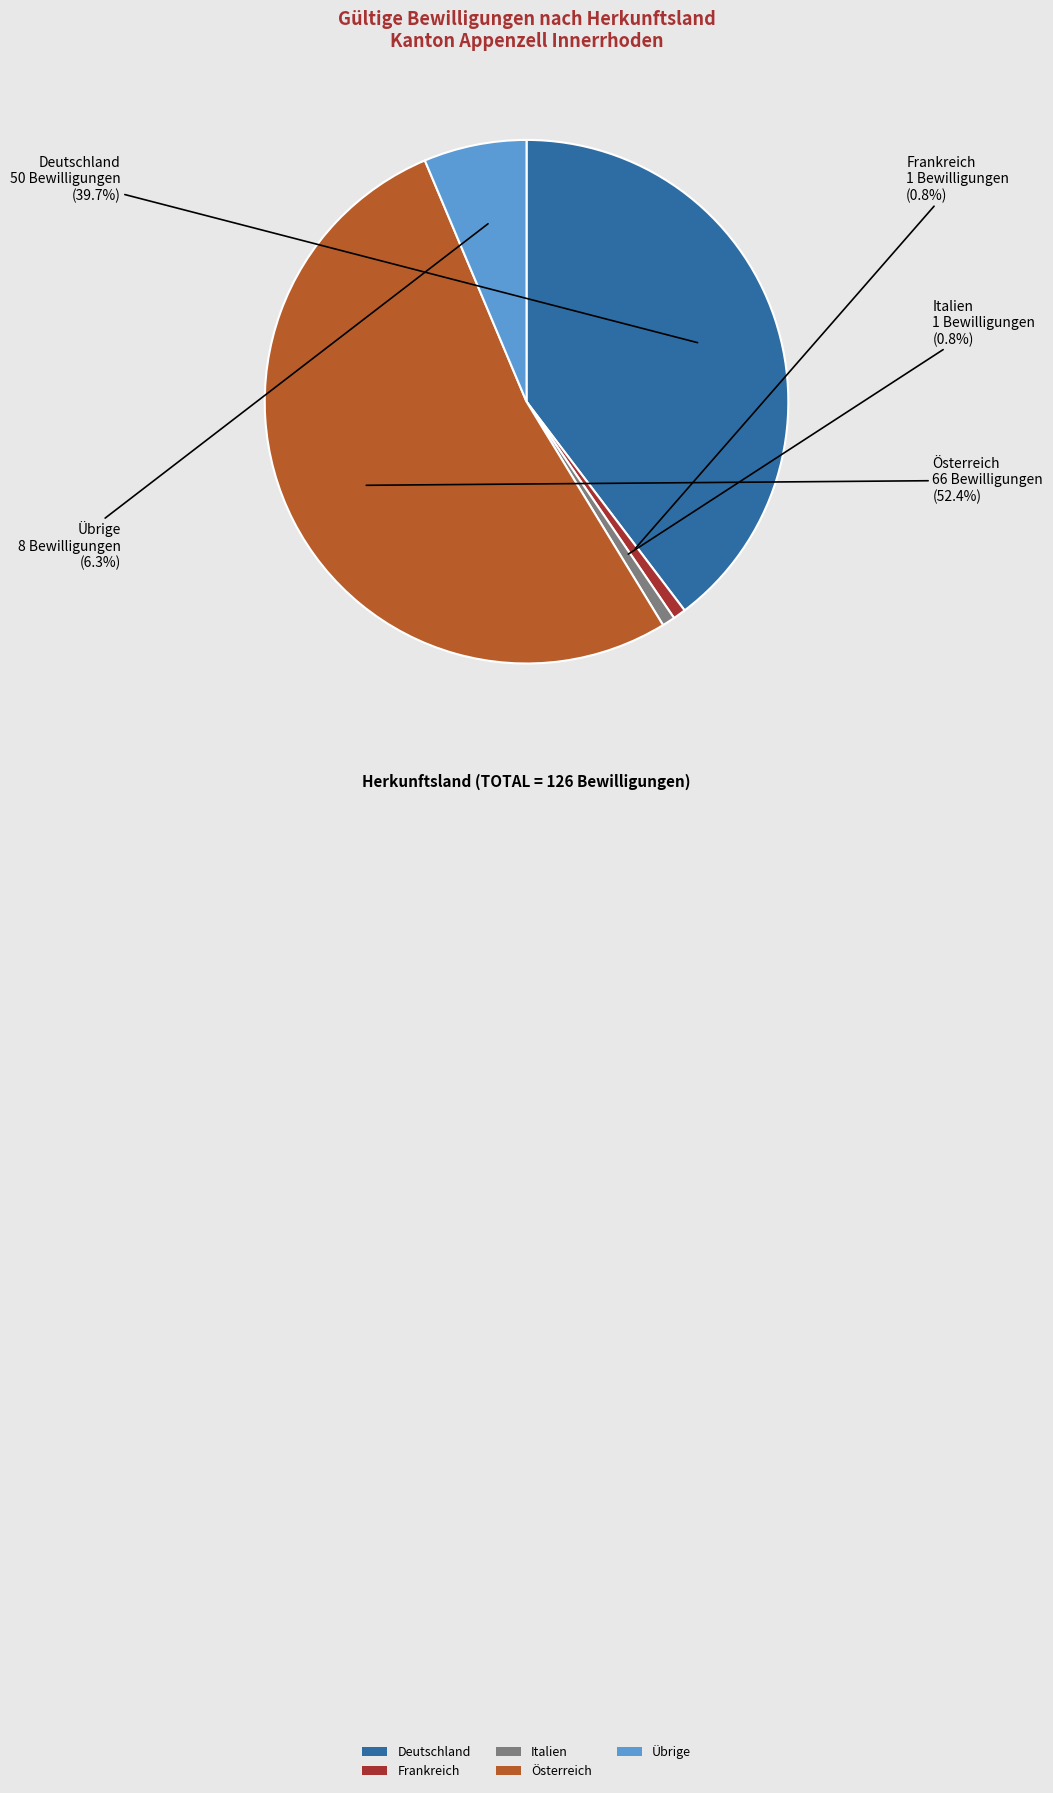

True or false: Österreich accounts for 63% of the total.

False